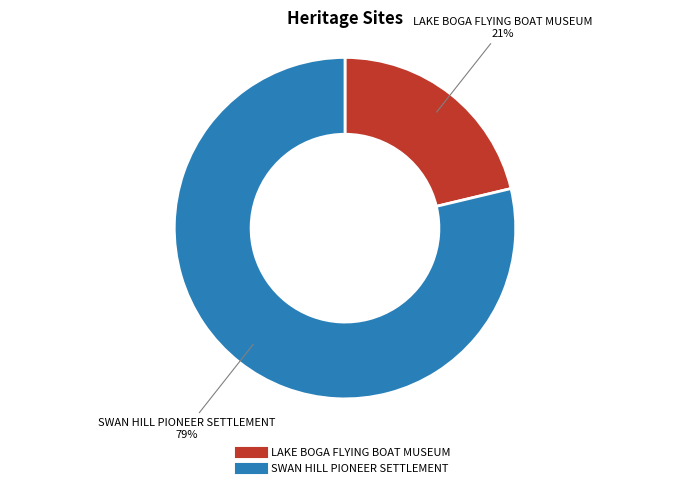

To the nearest percent, what portion does LAKE BOGA FLYING BOAT MUSEUM represent?

21%